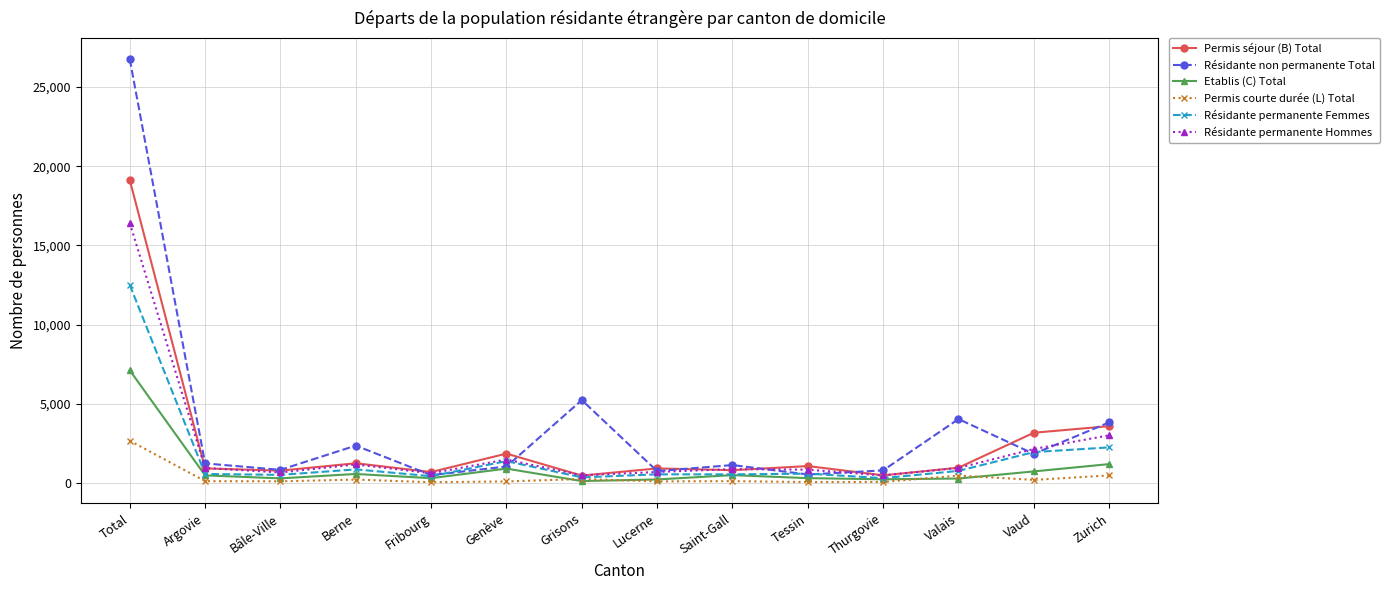

What is the difference between the maximum and second lowest values in the Résidante permanente Femmes series?

12151